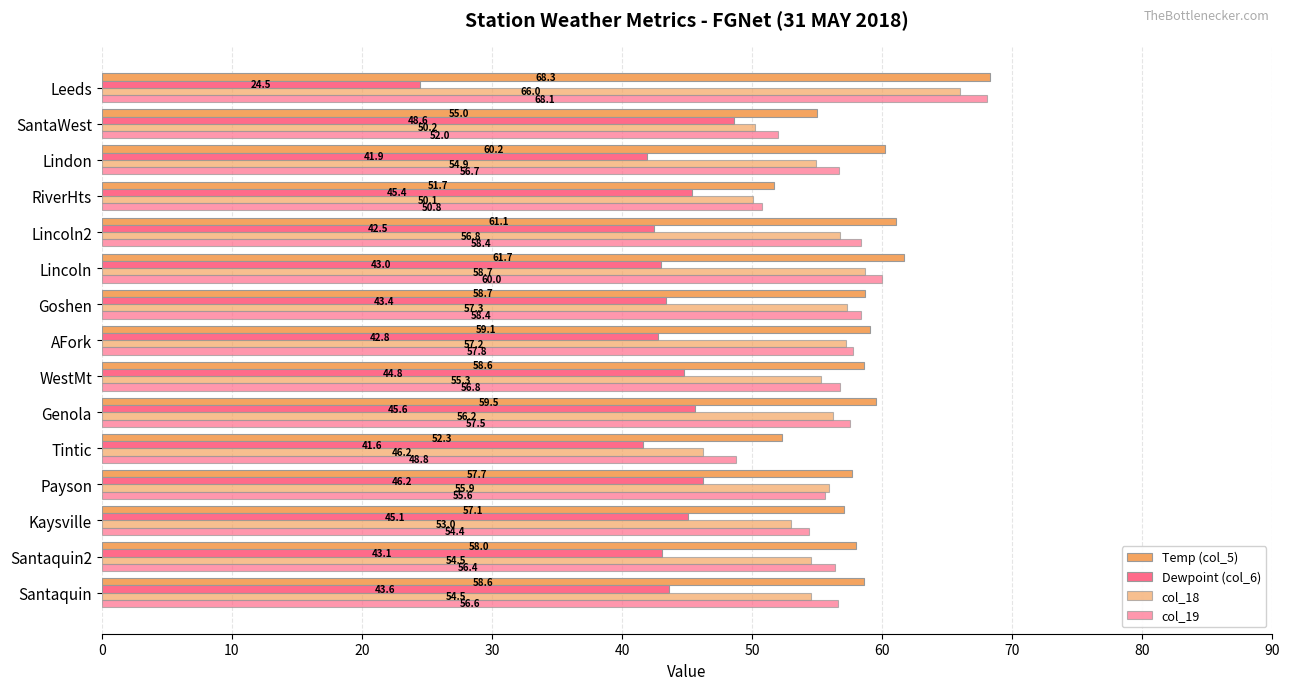

What is the lowest value of the col_18 series?

46.2